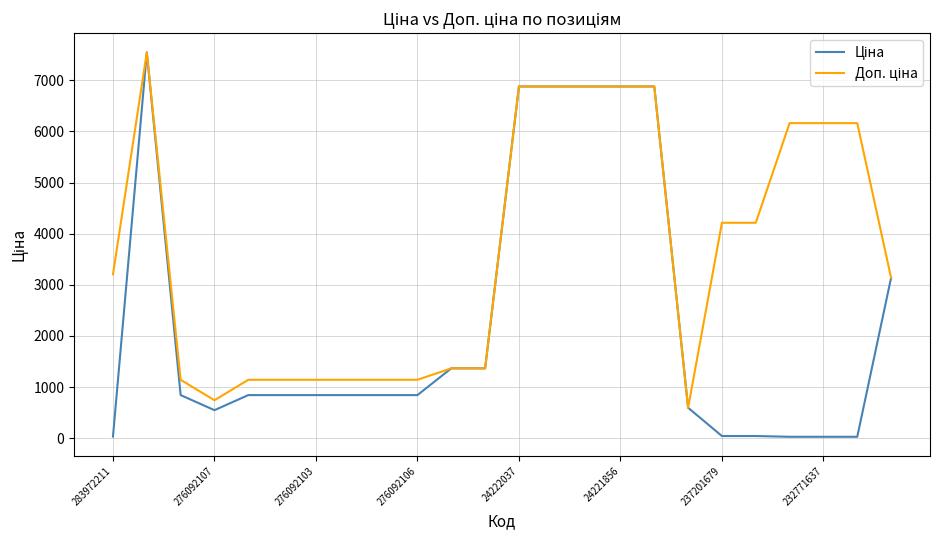

What is the greatest value displayed?

7545.9